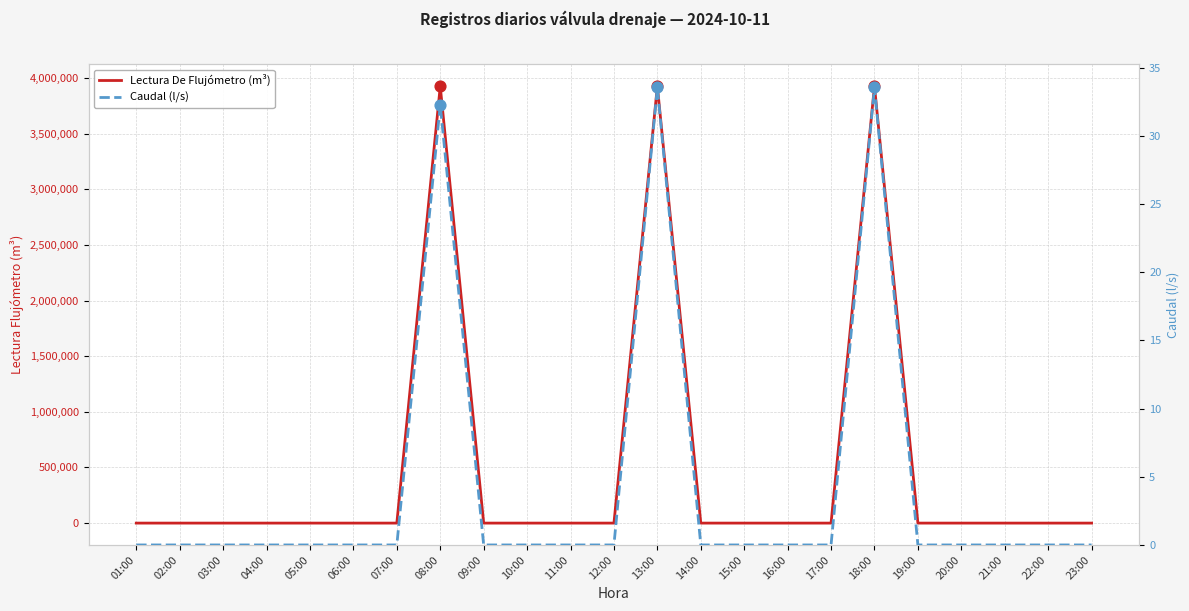

What are all the series names shown in the legend?

Lectura De Flujómetro (m³), Caudal (l/s)